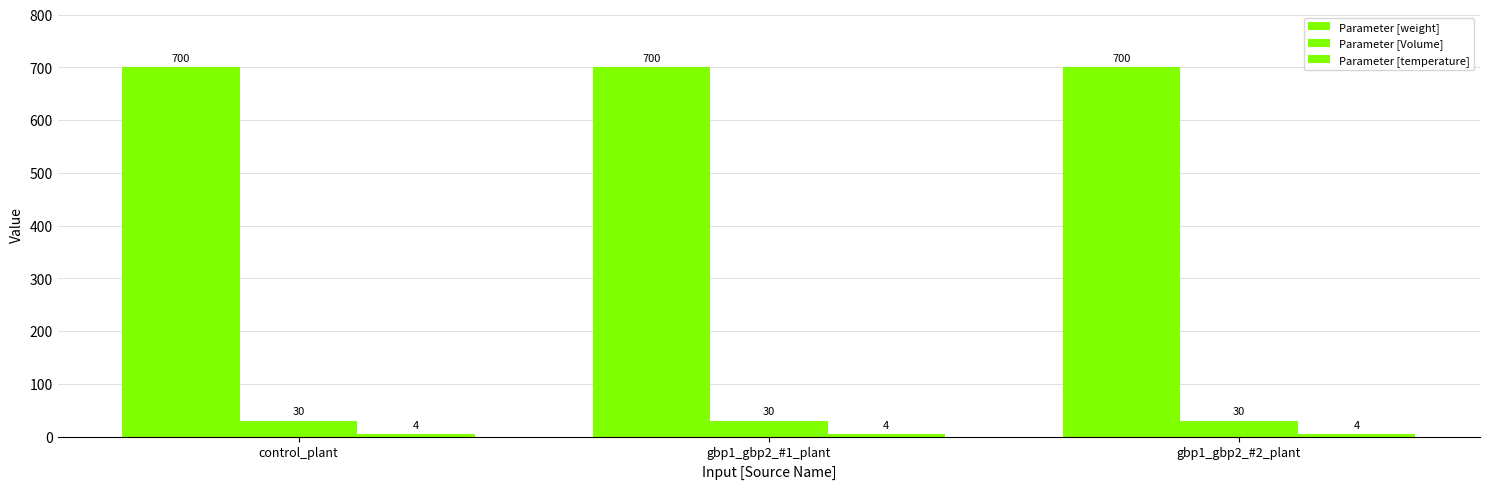

Does the chart contain any negative values?

No